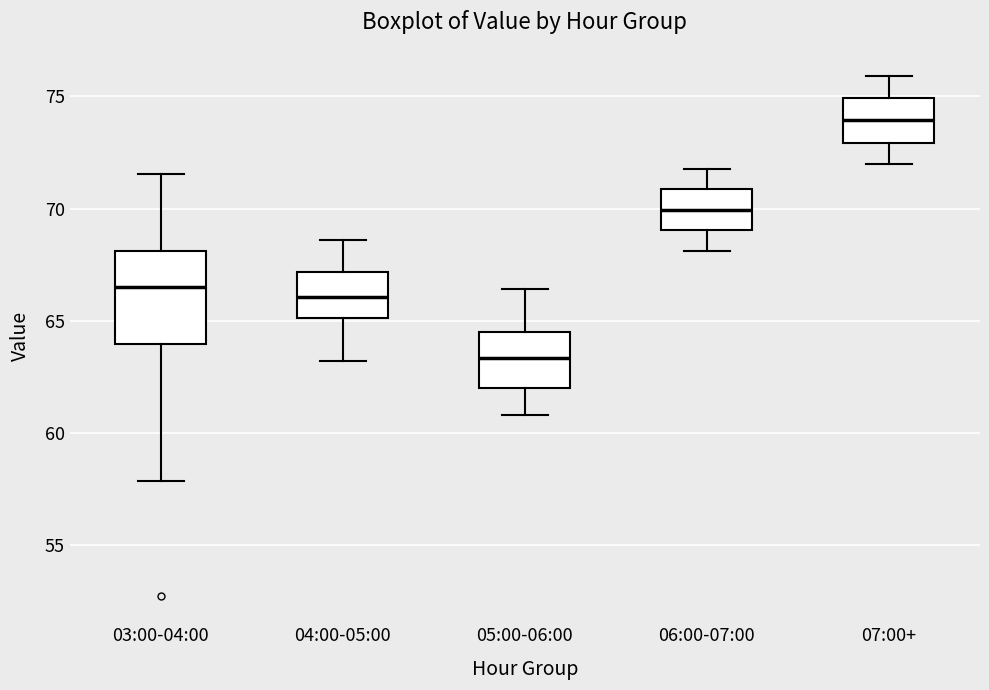

Reading left to right, transcribe this box plot: for each box, give where its median line is, the range the box spans, and where its two whiskers end, as read against the y-axis. The values are not printed on the chart, so give them approximately, as read against the axis.

03:00-04:00: median 66.5, box 64.0 to 68.0, whiskers 58.0 to 71.5
04:00-05:00: median 66.0, box 65.0 to 67.0, whiskers 63.0 to 68.5
05:00-06:00: median 63.5, box 62.0 to 64.5, whiskers 61.0 to 66.5
06:00-07:00: median 70.0, box 69.0 to 71.0, whiskers 68.0 to 72.0
07:00+: median 74.0, box 73.0 to 75.0, whiskers 72.0 to 76.0